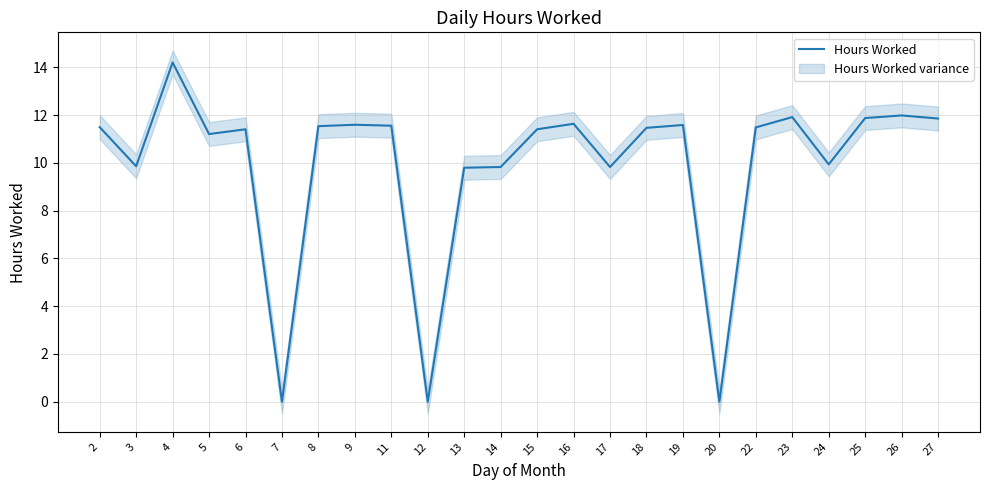

True or false: the data shows 0.0 at 7.

True